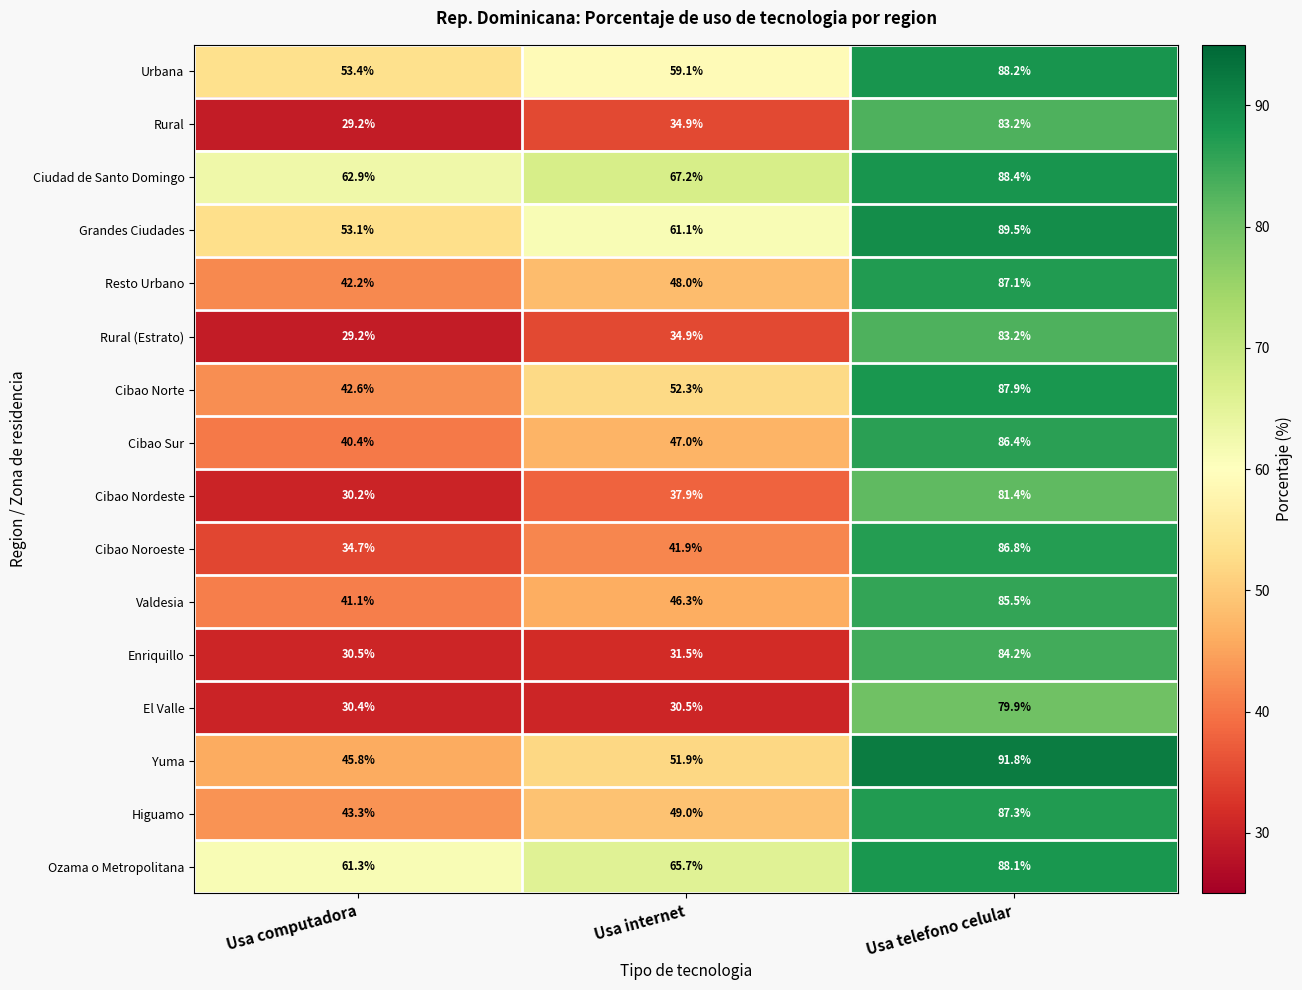

List the labels in order of Enriquillo value, smallest first.

Usa computadora, Usa internet, Usa telefono celular